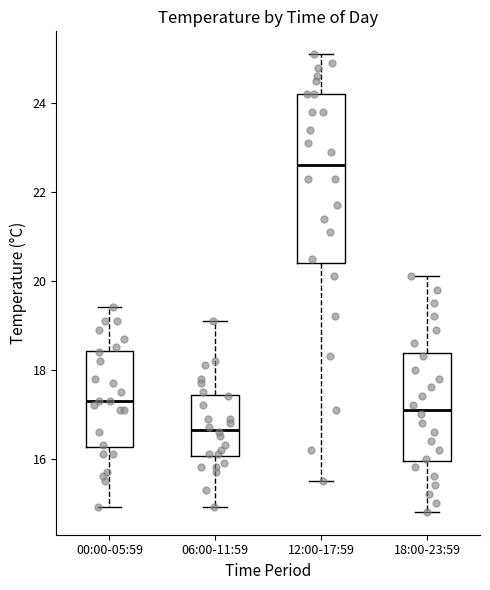

Which box has the lowest median line?

06:00-11:59